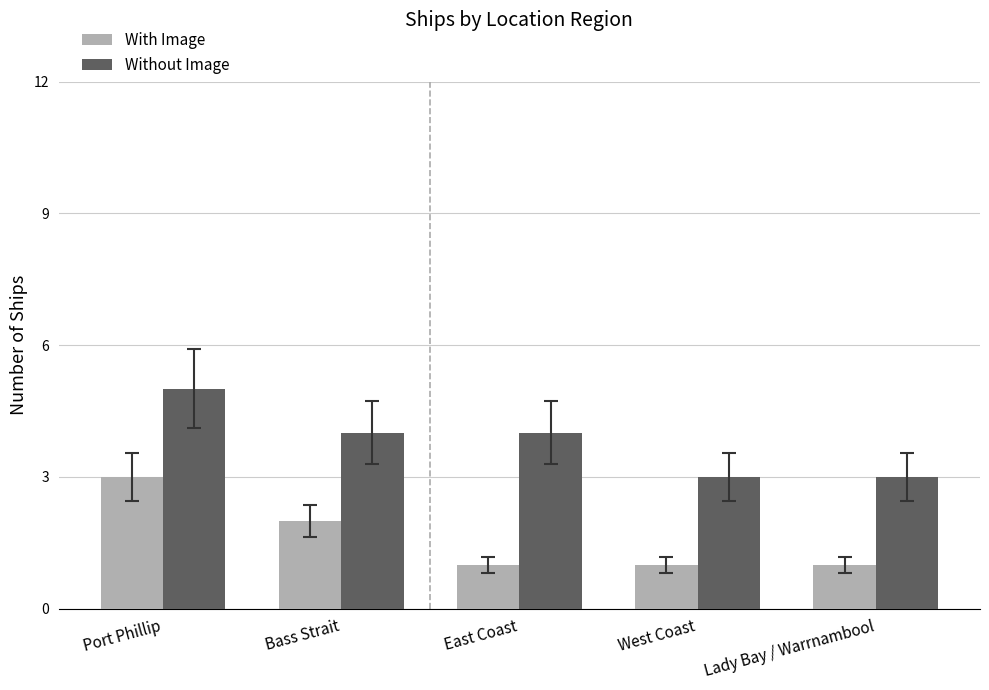

How many series are shown in this chart?

2